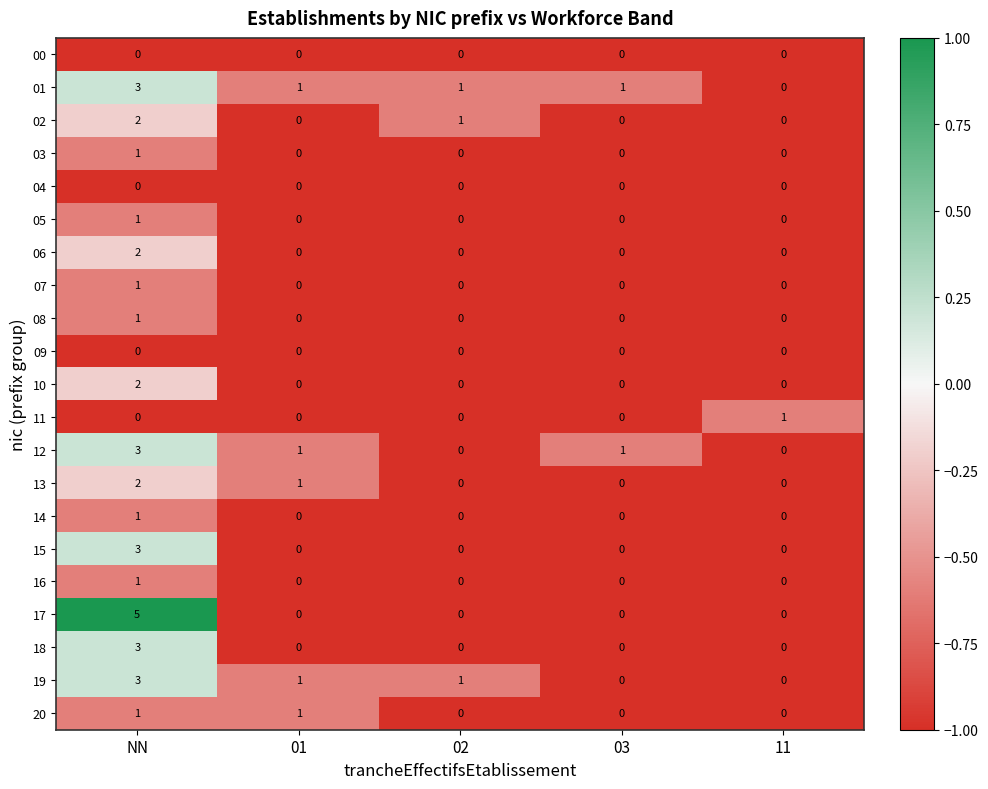

At which label does 12 first exceed 1?

NN